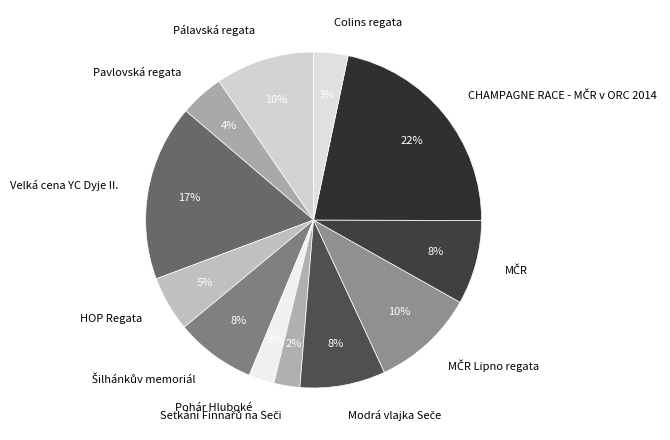

Count the number of slices in the pie.

12